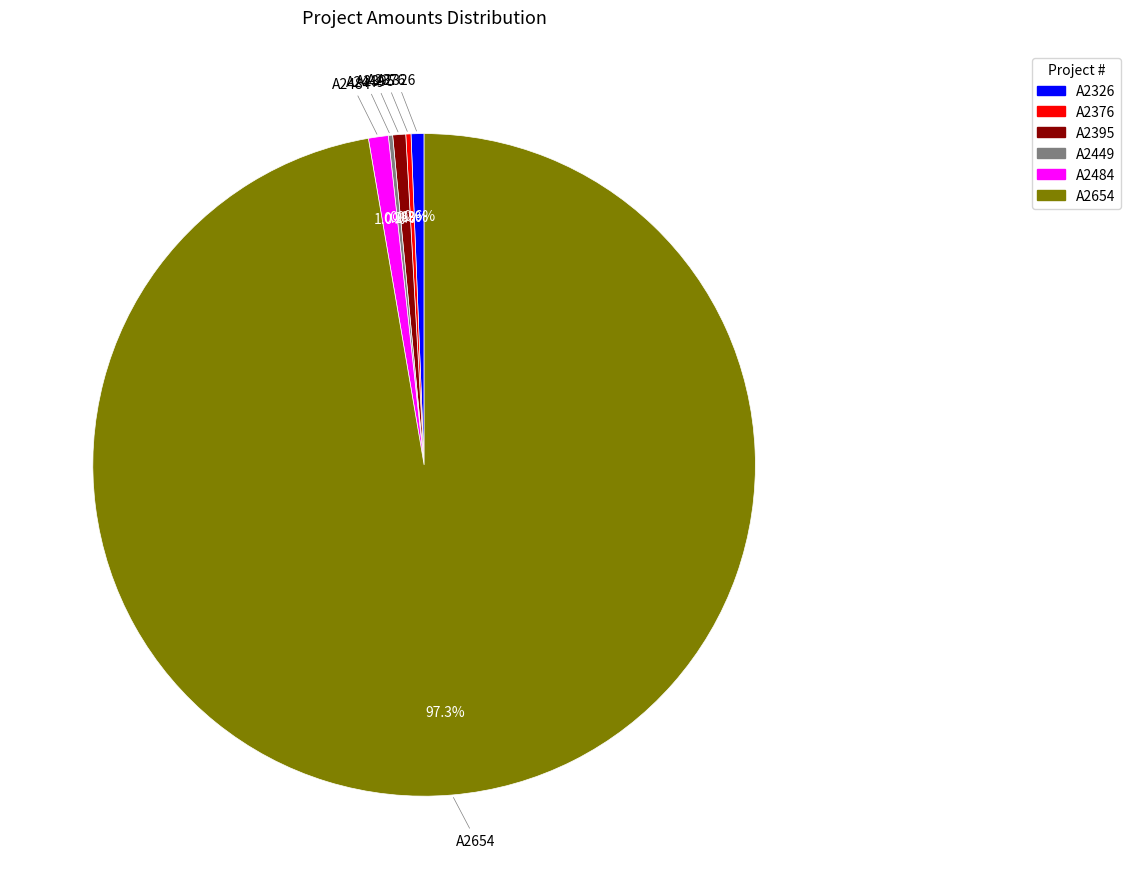

Does A2654 represent more than half of the total?

Yes